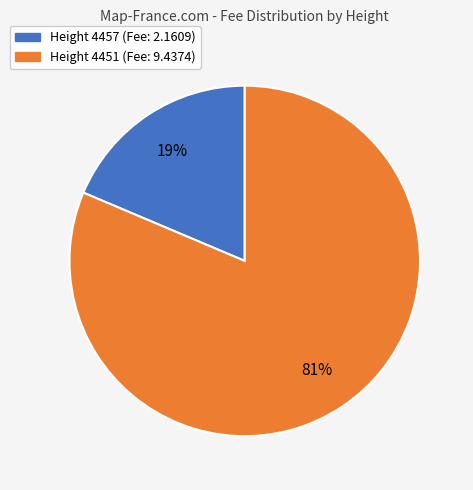

How many slices are in this pie chart?

2